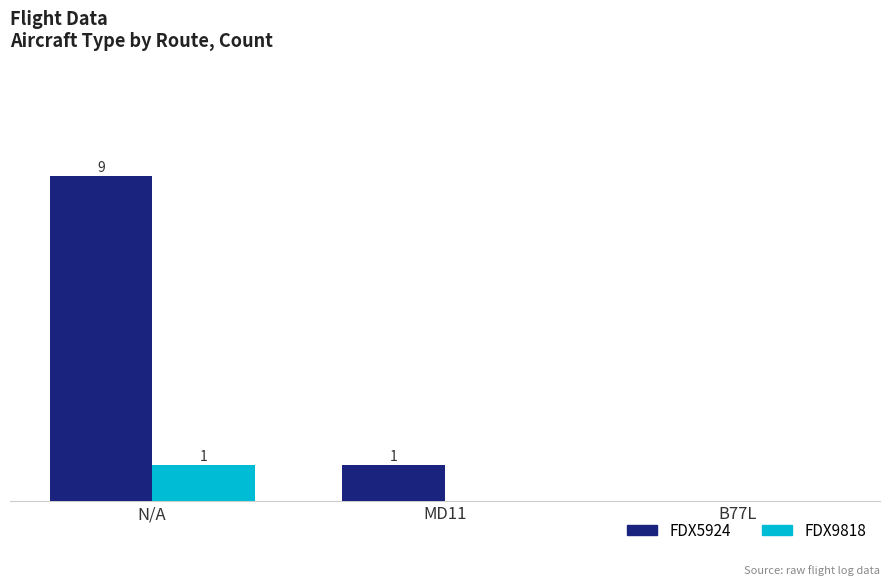

Is the value of FDX9818 at B77L greater than the value of FDX5924 at N/A?

No